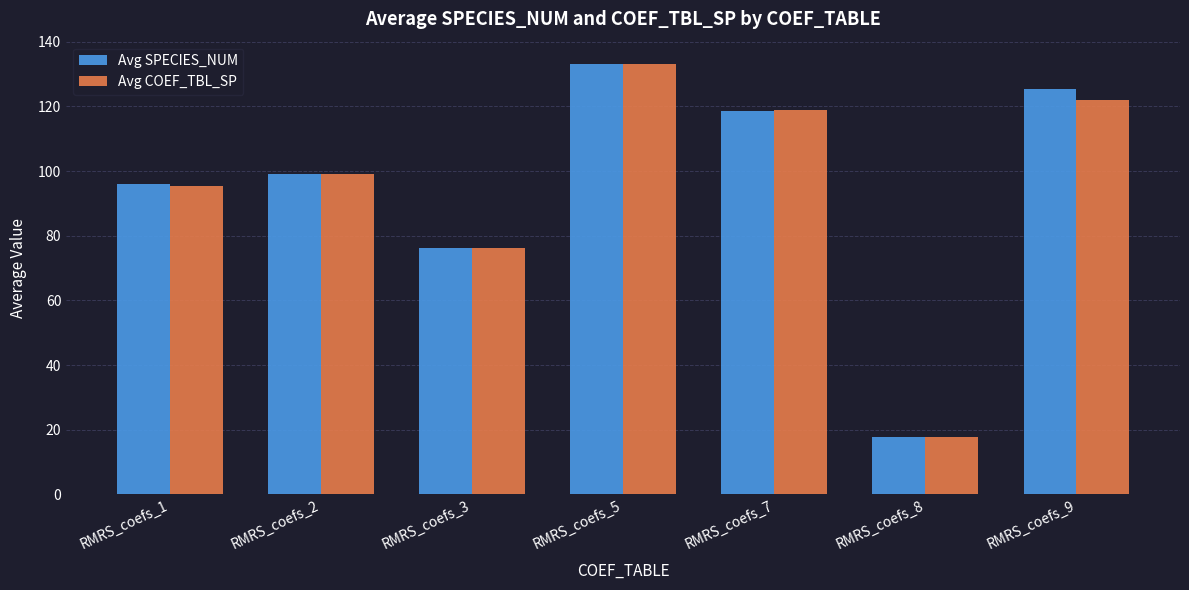

Is the value of Avg COEF_TBL_SP at RMRS_coefs_3 greater than the value of Avg SPECIES_NUM at RMRS_coefs_7?

No